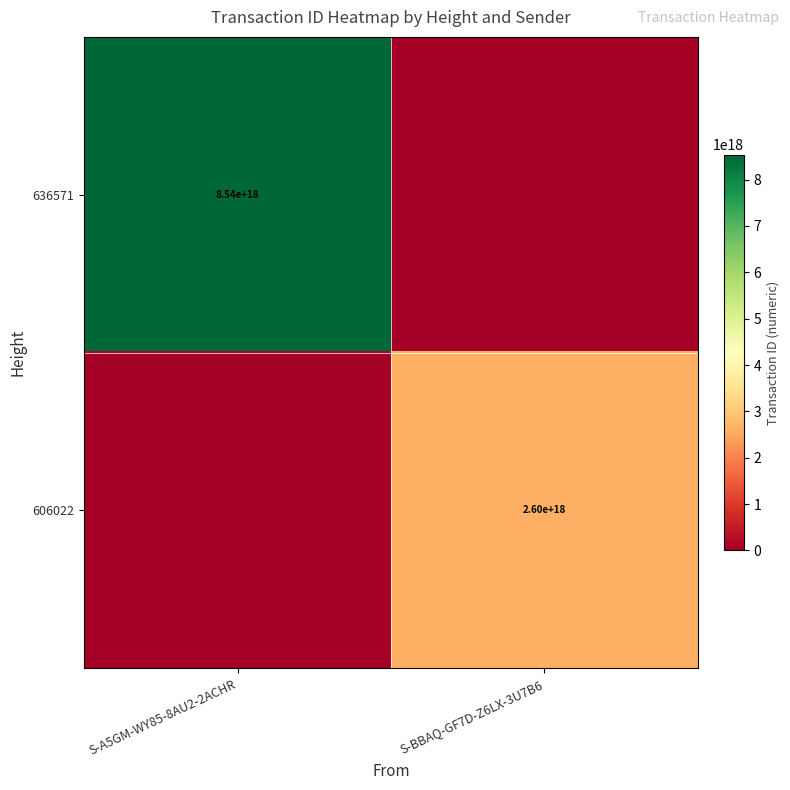

True or false: 606022 has a value of 2600000000000000000 at S-BBAQ-GF7D-Z6LX-3U7B6.

True